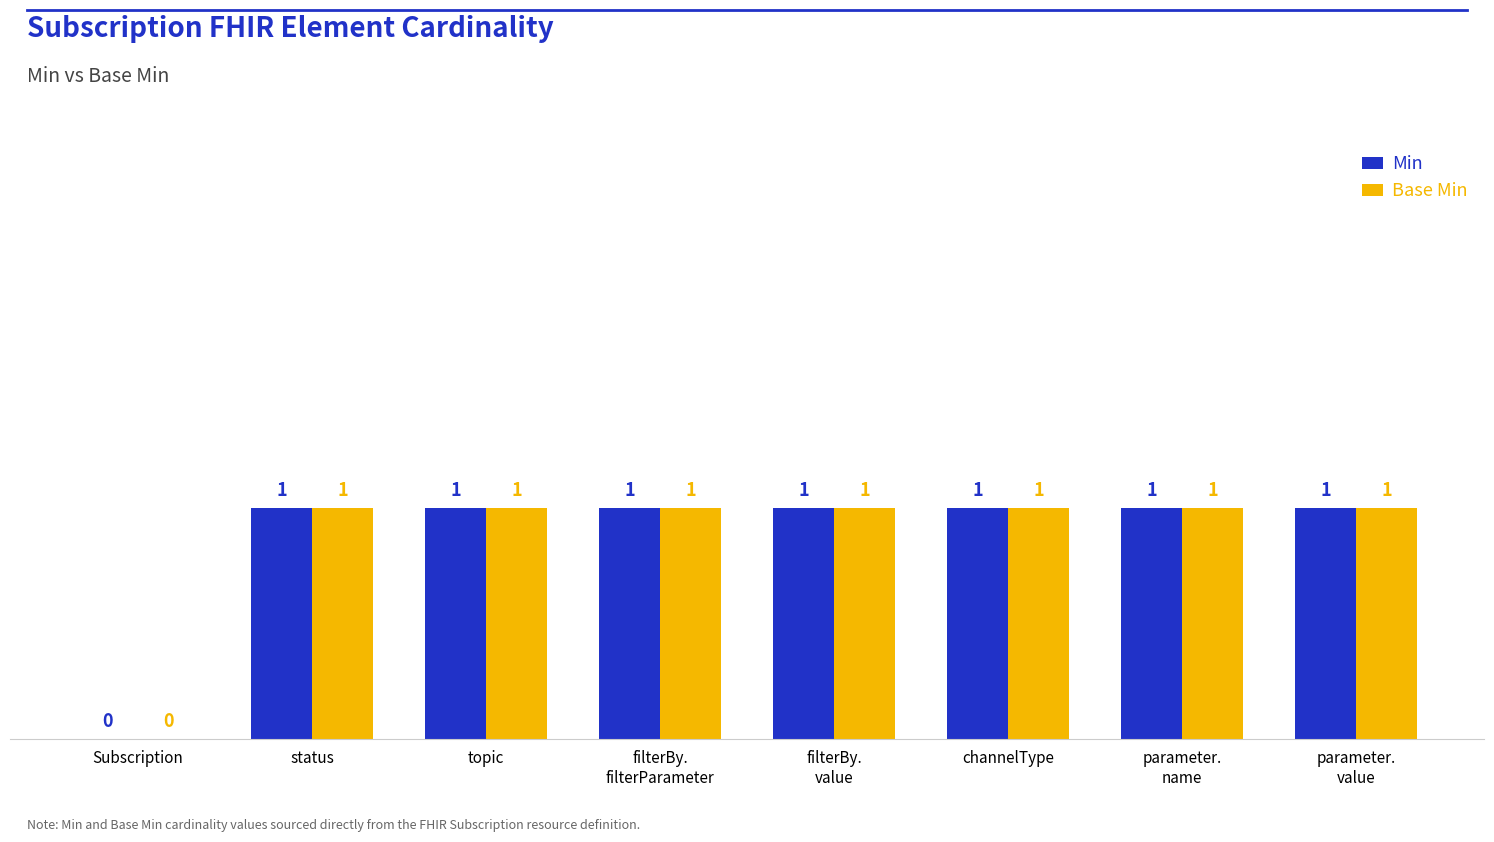

Are the bars horizontal?

No